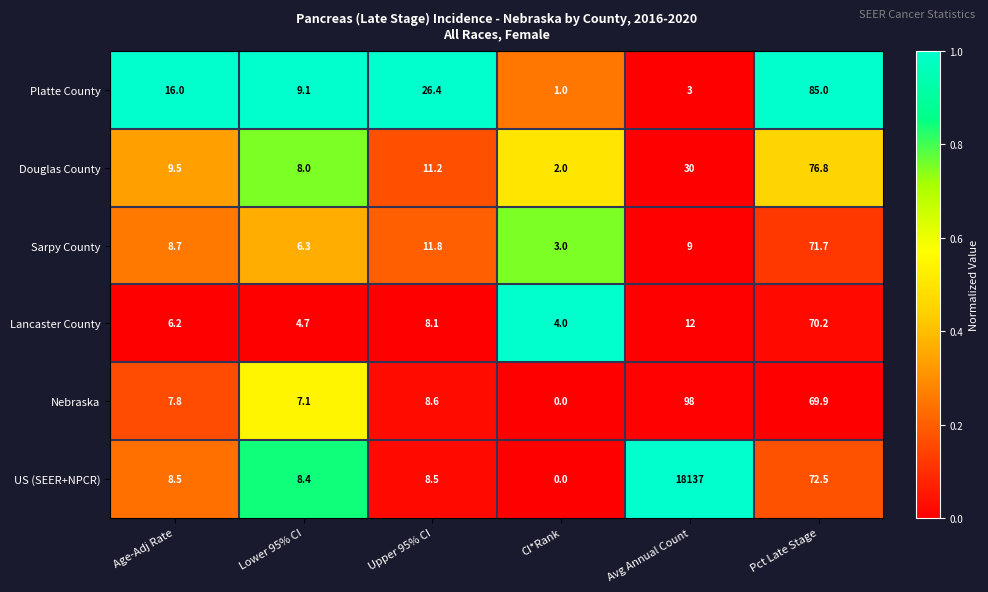

At which label is Douglas County closest to 39?

Avg Annual Count